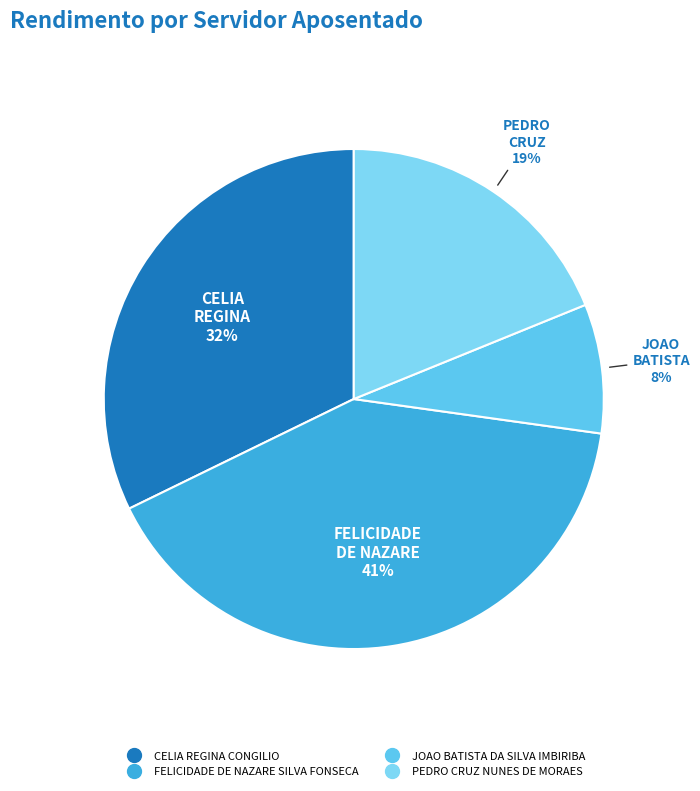

What percentage is NOT represented by FELICIDADE DE NAZARE SILVA FONSECA?

59.4%